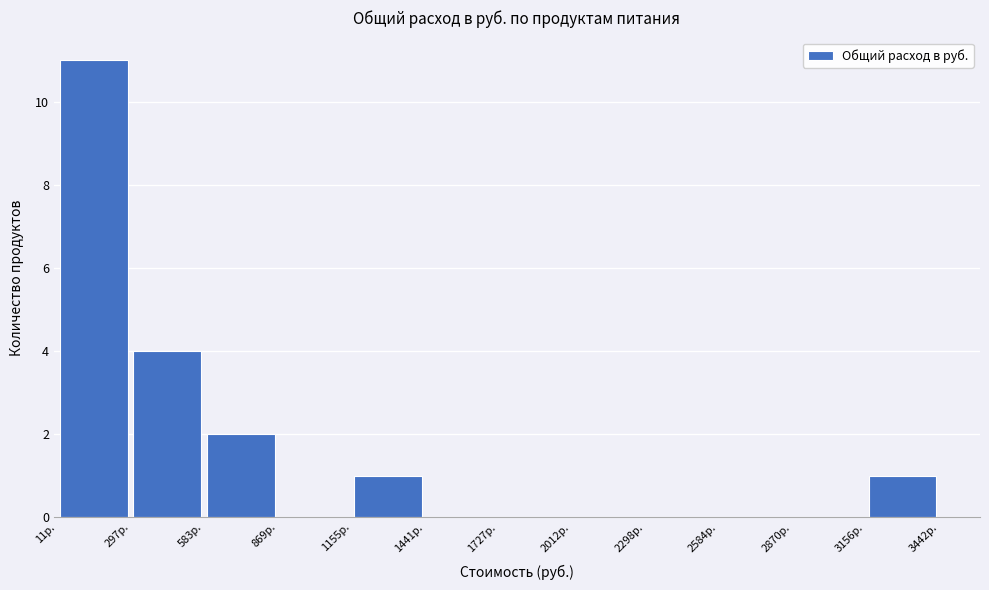

How tall is the bar that spans 3150 to 3450 on the x-axis? Neither the bar edges nor the heights are printed on the chart, so give them approximately, as read against the axes.

1